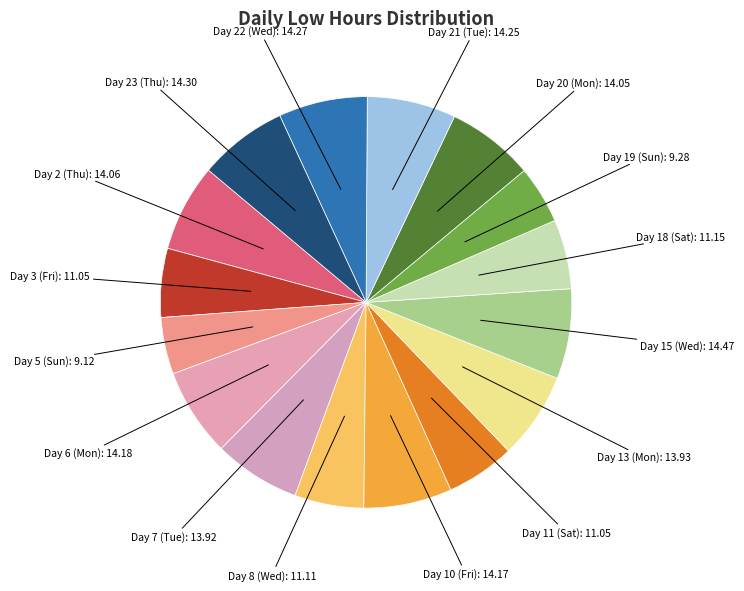

How many segments does this pie chart have?

16